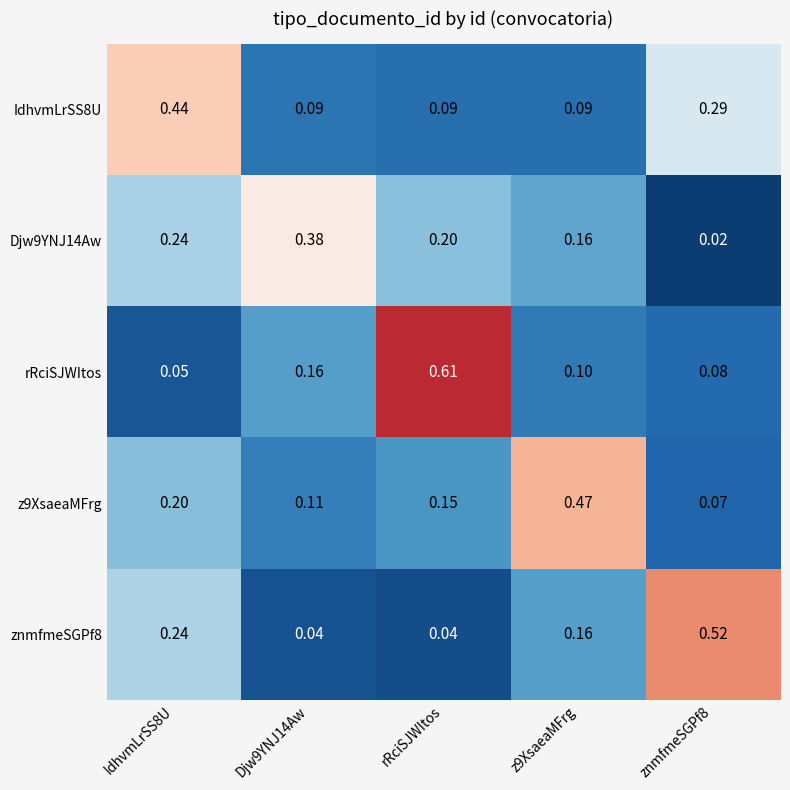

Which series has the largest range (max minus min)?

rRciSJWItos